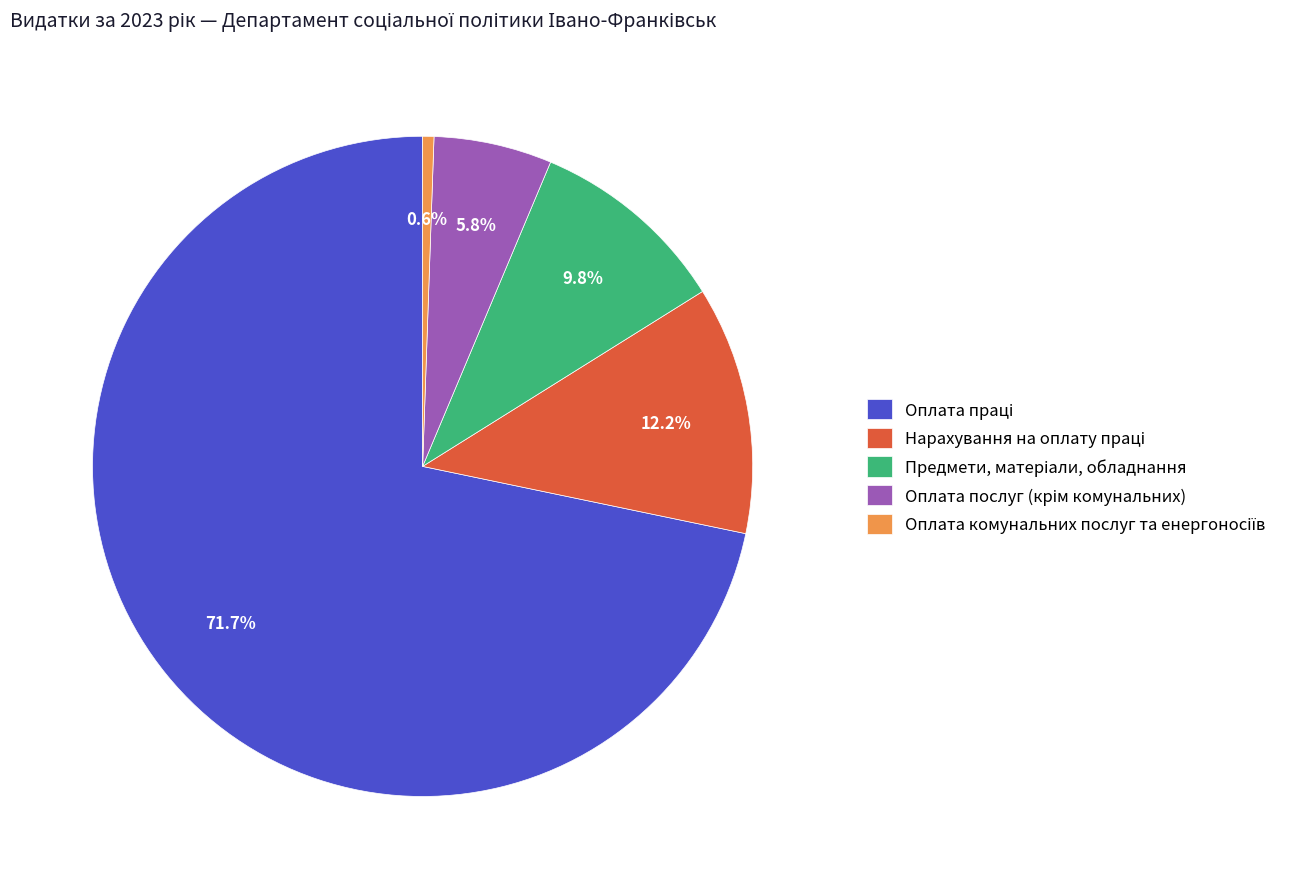

Does any single category account for the majority?

Yes